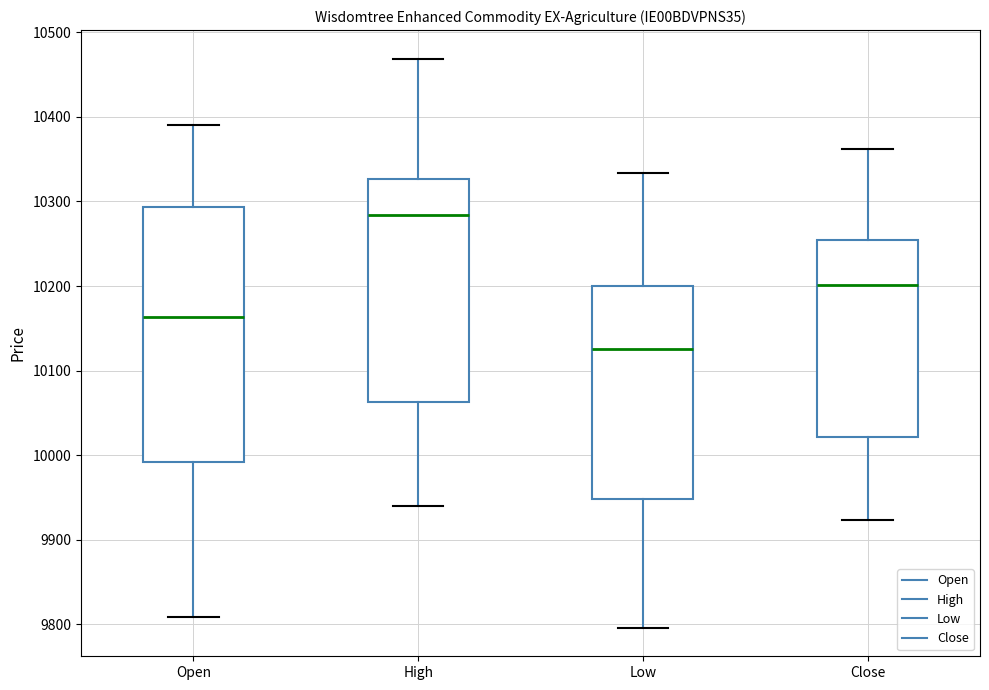

Which box is the tallest, from its lower edge to its upper edge?

Open